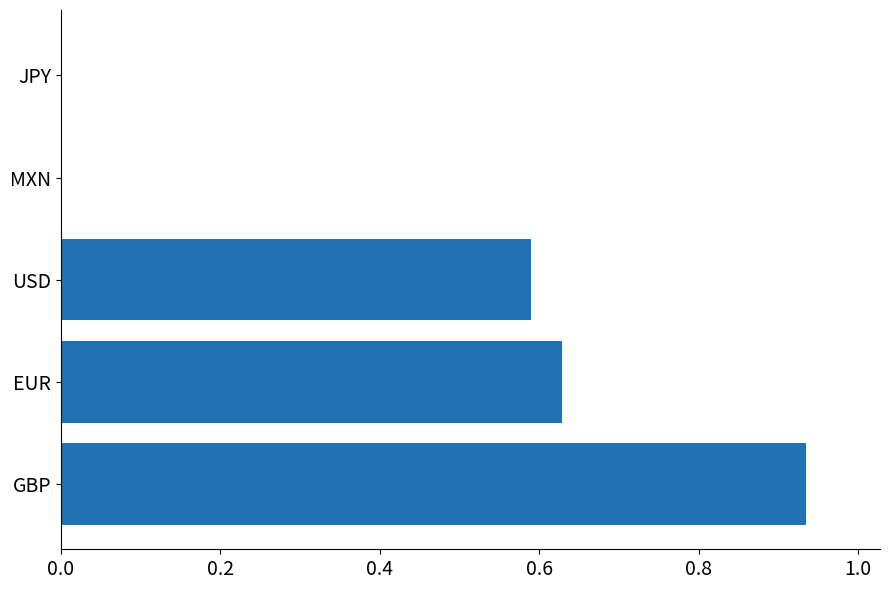

At which category does the chart reach its peak across all series?

GBP